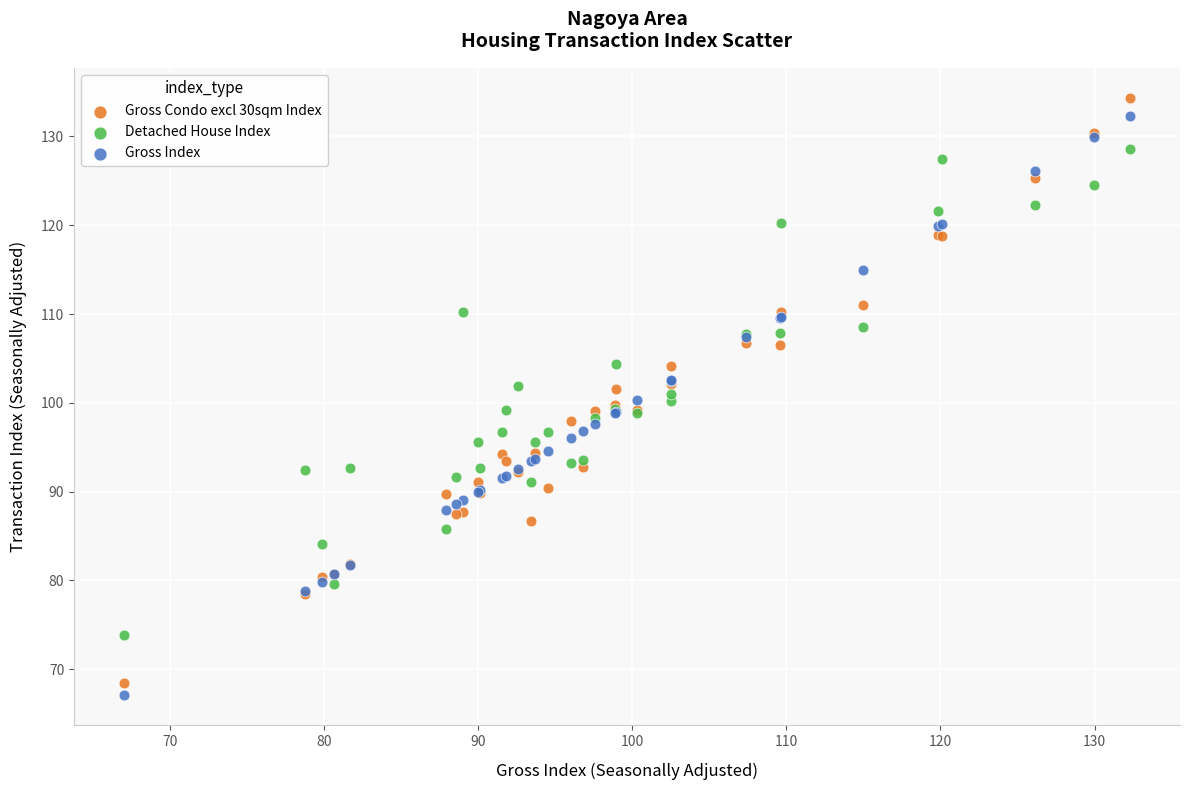

Which series has the widest spread of Y values?

Gross Condo excl 30sqm Index